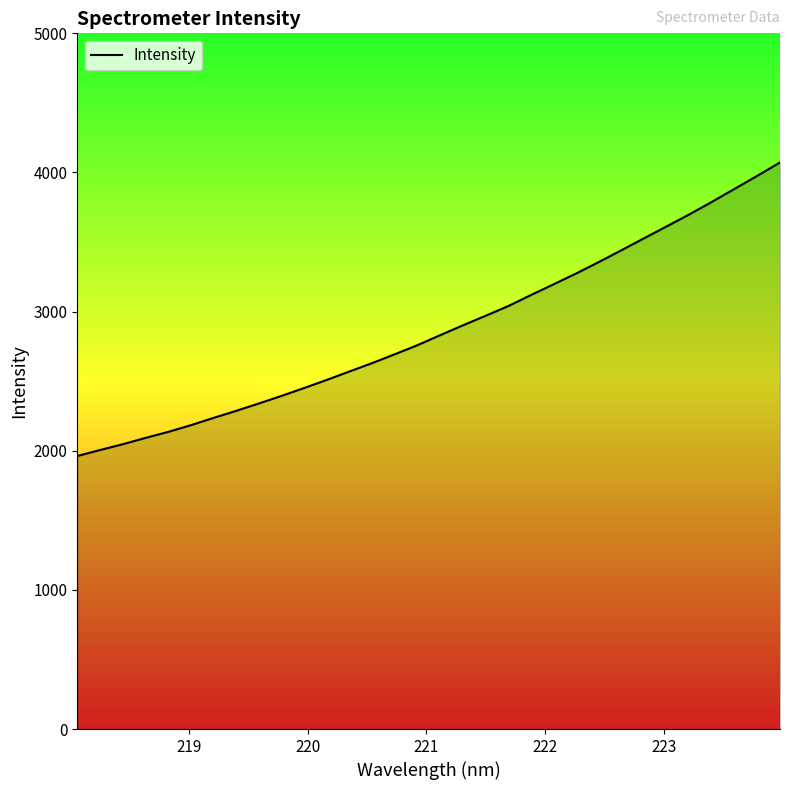

What is the smallest value displayed?

1962.3